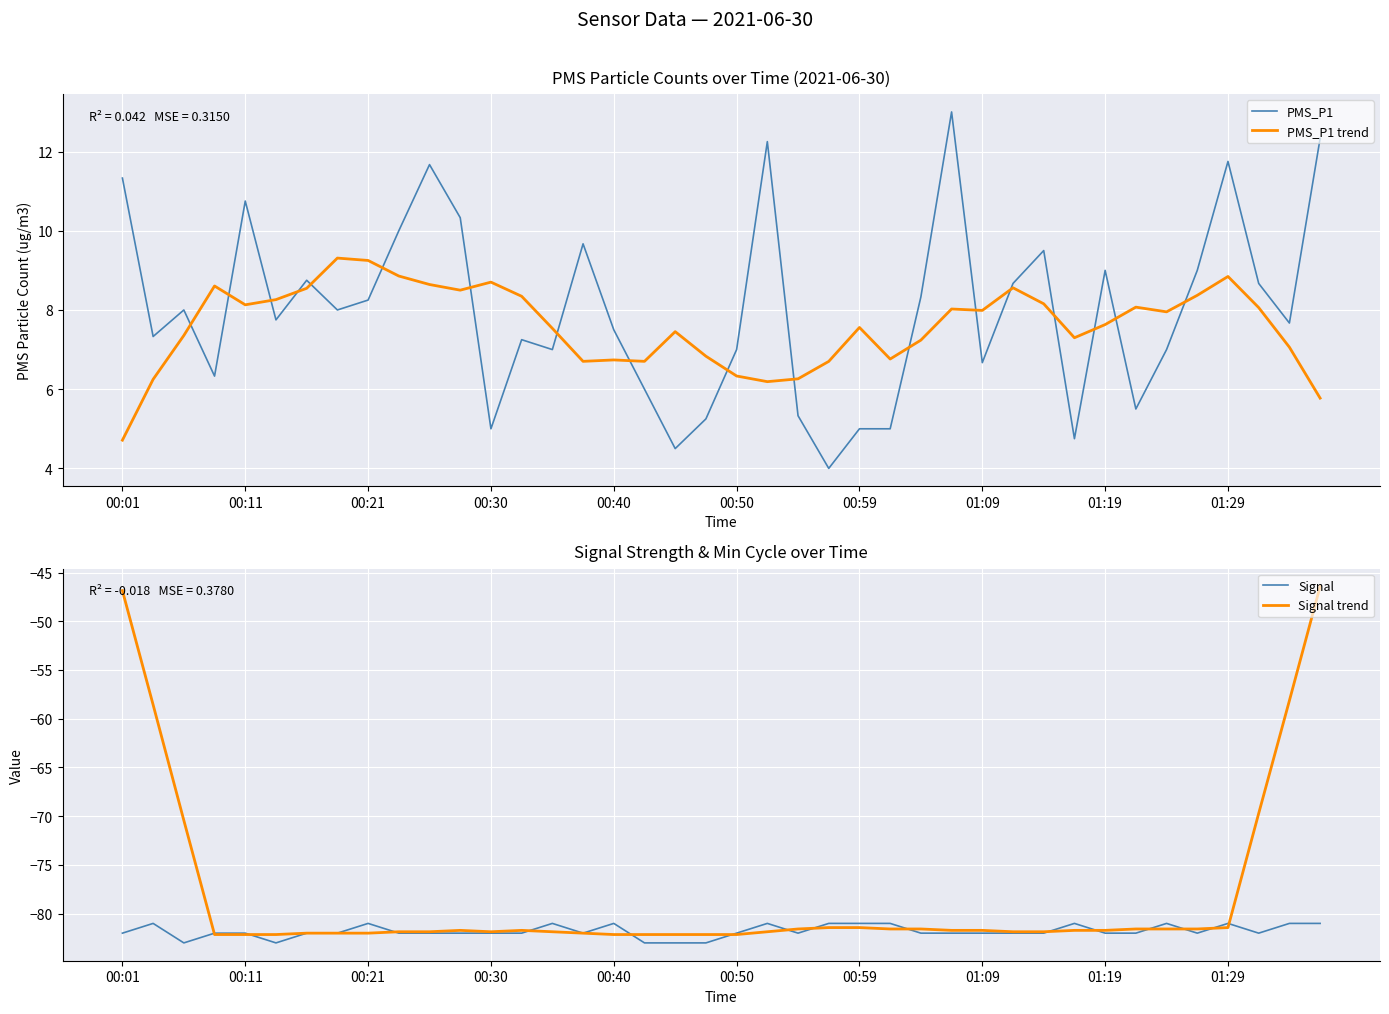

Does the chart display data point markers on the line(s)?

No